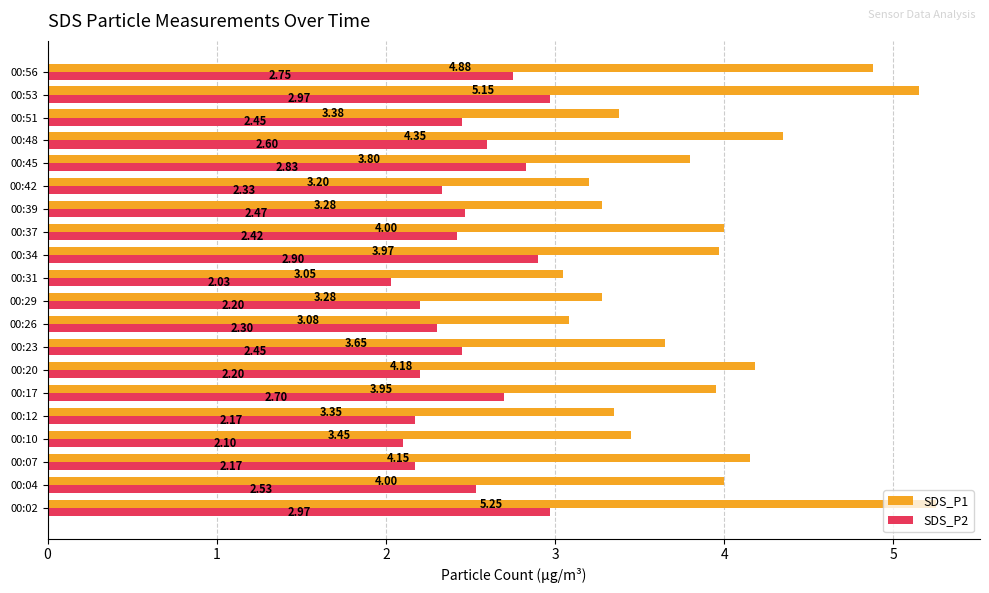

What is the average value of the SDS_P1 series?

3.9